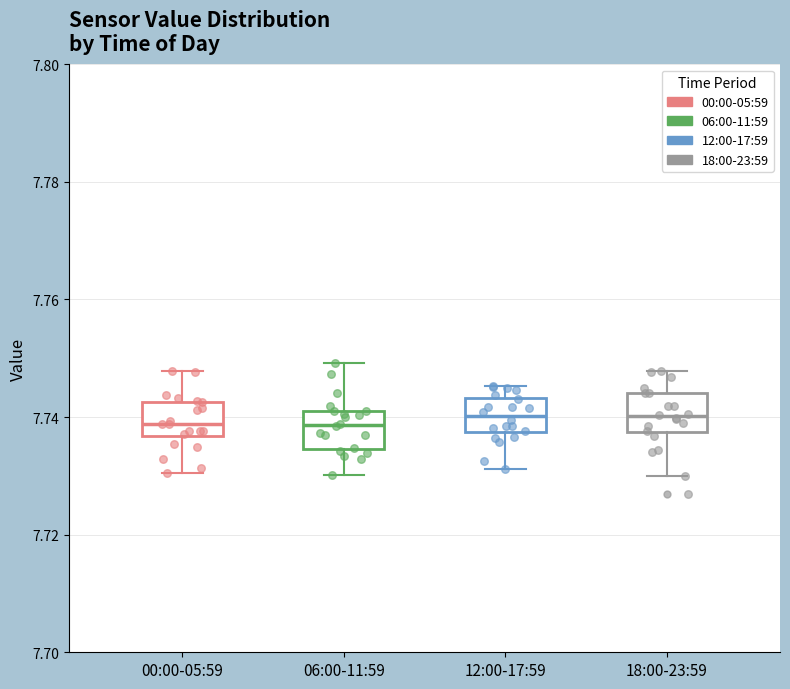

Reading left to right, transcribe this box plot: for each box, give where its median line is, the range the box spans, and where its two whiskers end, as read against the y-axis. The values are not printed on the chart, so give them approximately, as read against the axis.

00:00-05:59: median 7.738, box 7.736 to 7.742, whiskers 7.730 to 7.748
06:00-11:59: median 7.738, box 7.734 to 7.740, whiskers 7.730 to 7.750
12:00-17:59: median 7.740, box 7.738 to 7.744, whiskers 7.732 to 7.746
18:00-23:59: median 7.740, box 7.738 to 7.744, whiskers 7.730 to 7.748